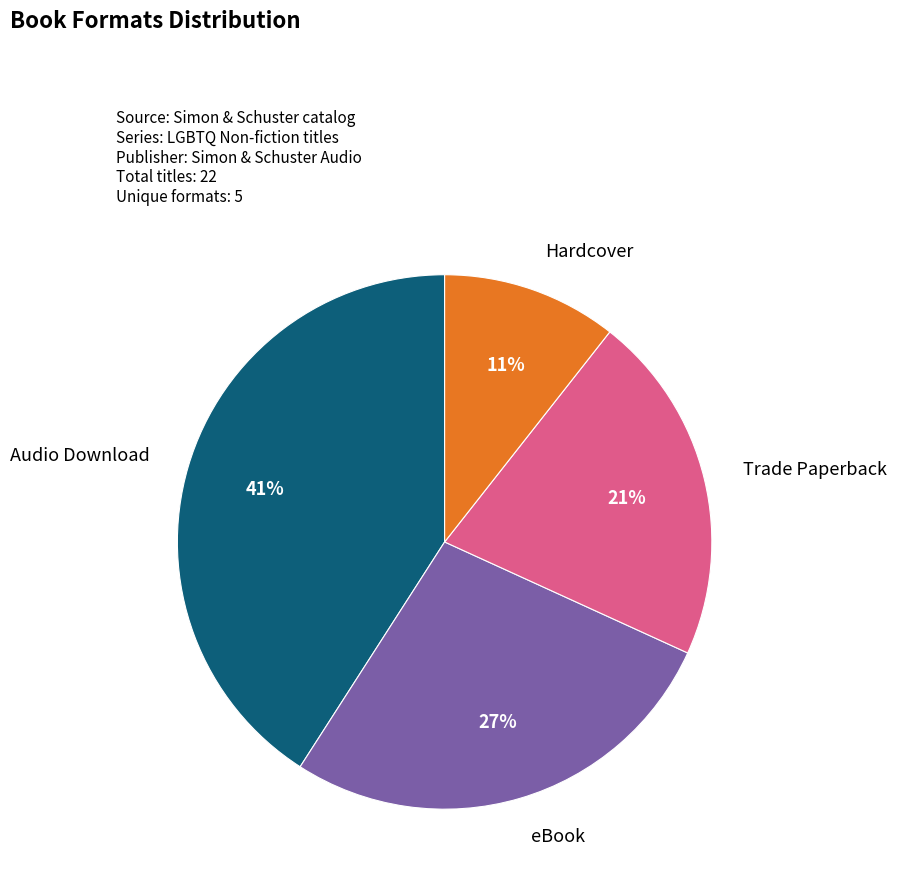

Does Hardcover represent more than half of the total?

No